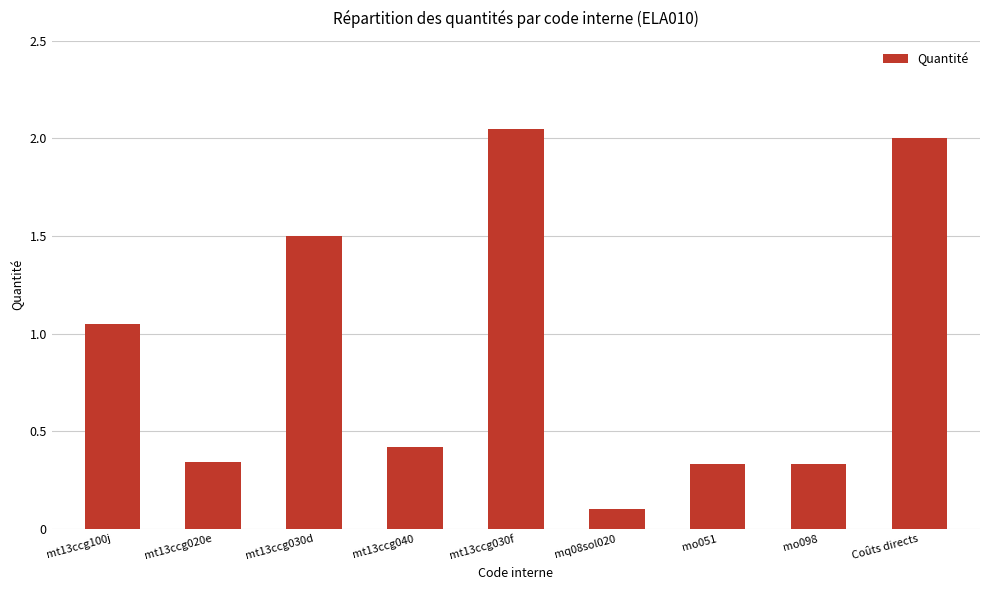

Where is the data nearest to the value 1?

mt13ccg100j